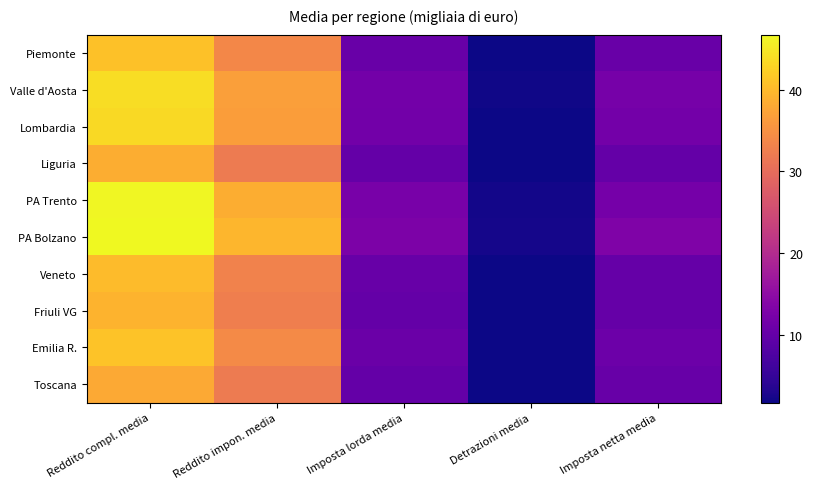

Rank the series at Reddito compl. media from highest to lowest value.

PA Bolzano, PA Trento, Valle d'Aosta, Lombardia, Emilia R., Piemonte, Veneto, Friuli VG, Liguria, Toscana